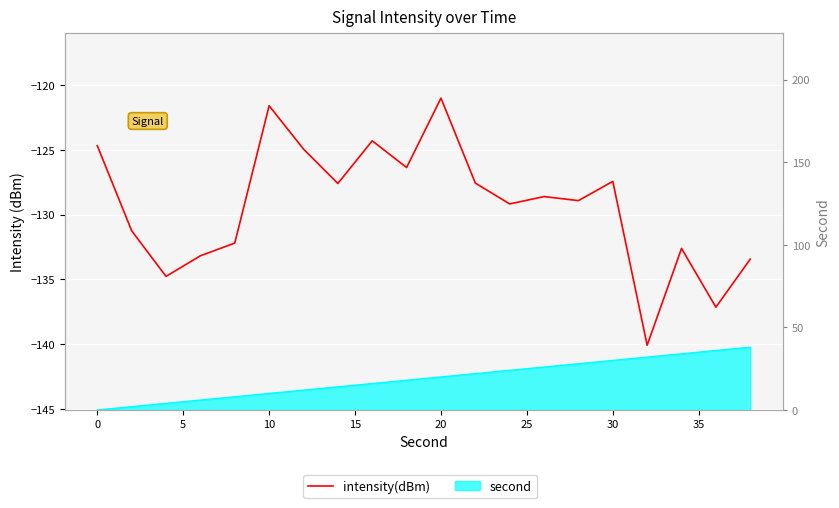

What is the value of the 1st point from the left?

-124.7